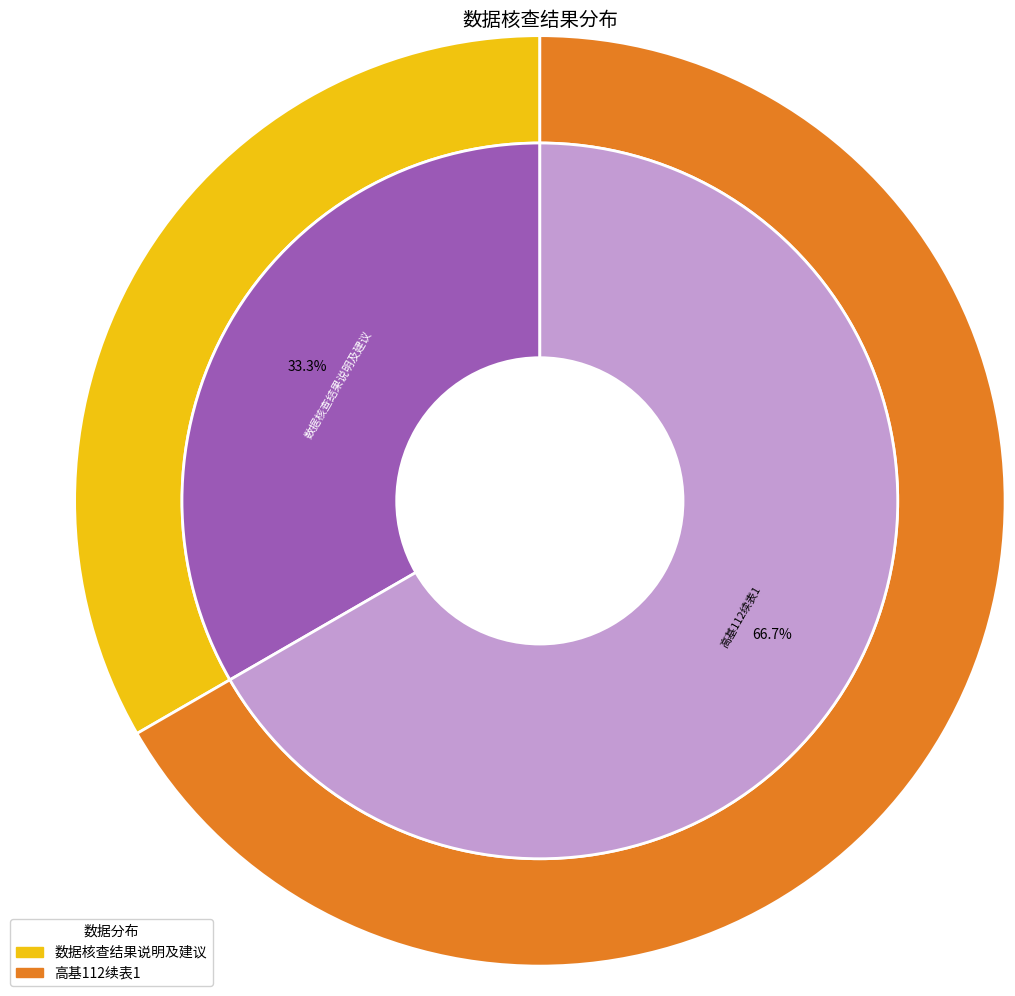

True or false: 数据核查结果说明及建议 accounts for 33% of the total.

True